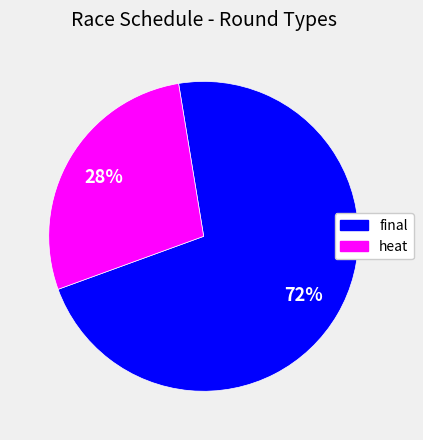

Combined, do final and heat account for over 50%?

Yes